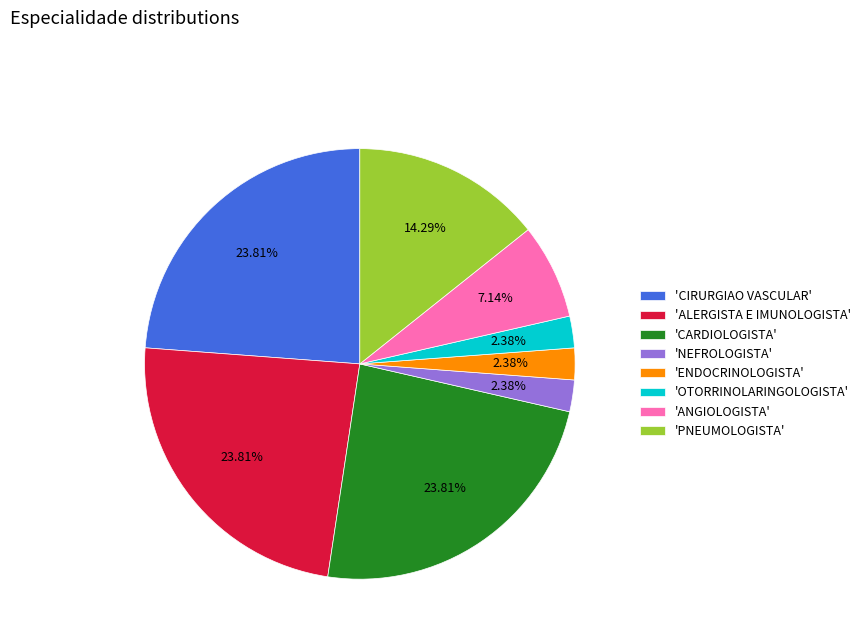

Does 'ANGIOLOGISTA' account for over 50% of the chart?

No